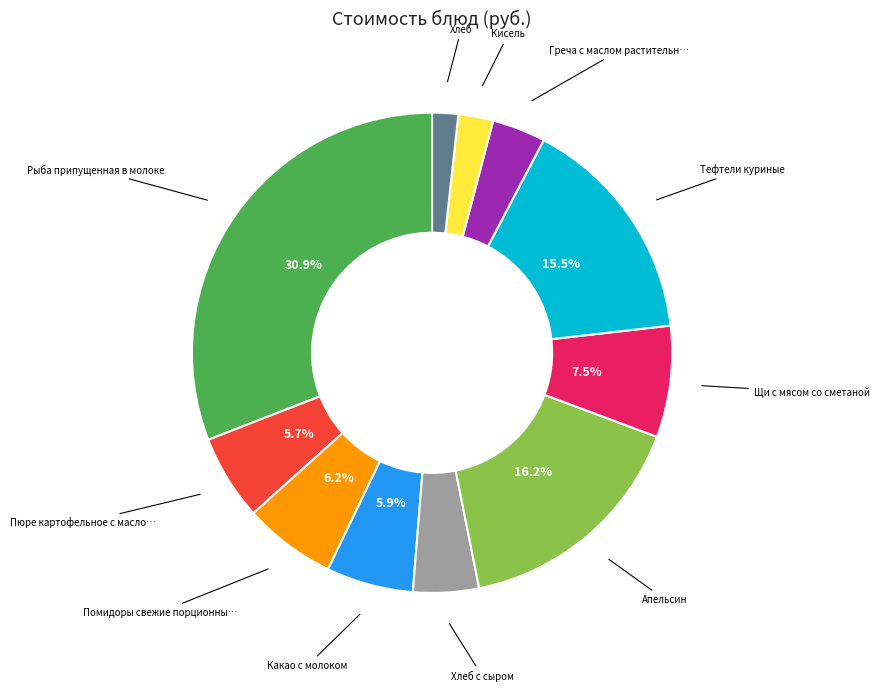

To the nearest percent, what is the average slice percentage?

9%